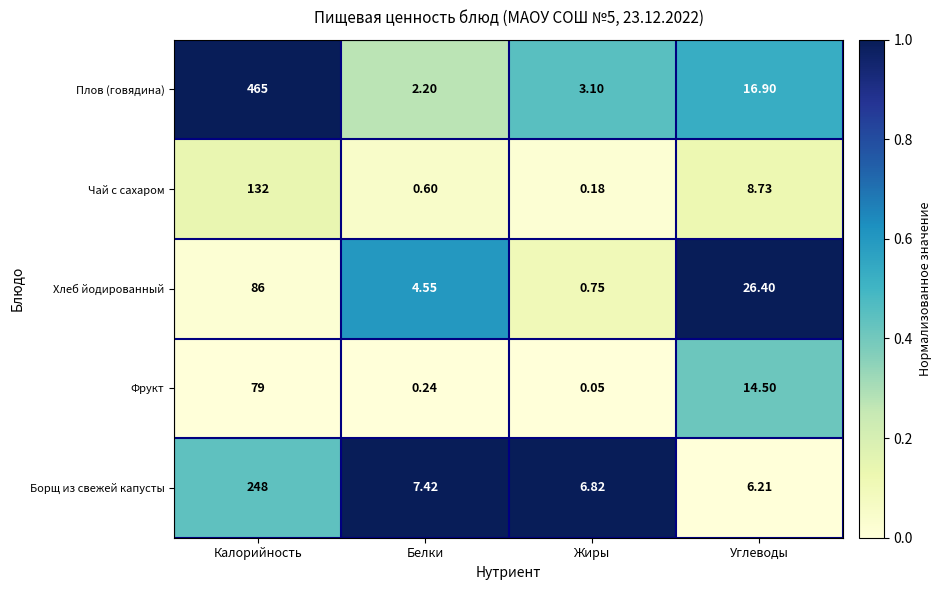

Rank the series at Калорийность from highest to lowest value.

Плов (говядина), Борщ из свежей капусты, Чай с сахаром, Хлеб йодированный, Фрукт